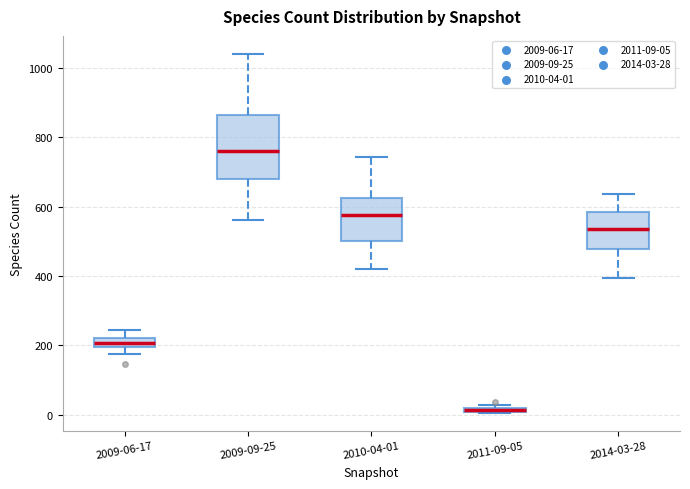

Where is the upper edge of the box for 2014-03-28 on the y-axis? The values are not printed on the chart, so give them approximately, as read against the axis.

580